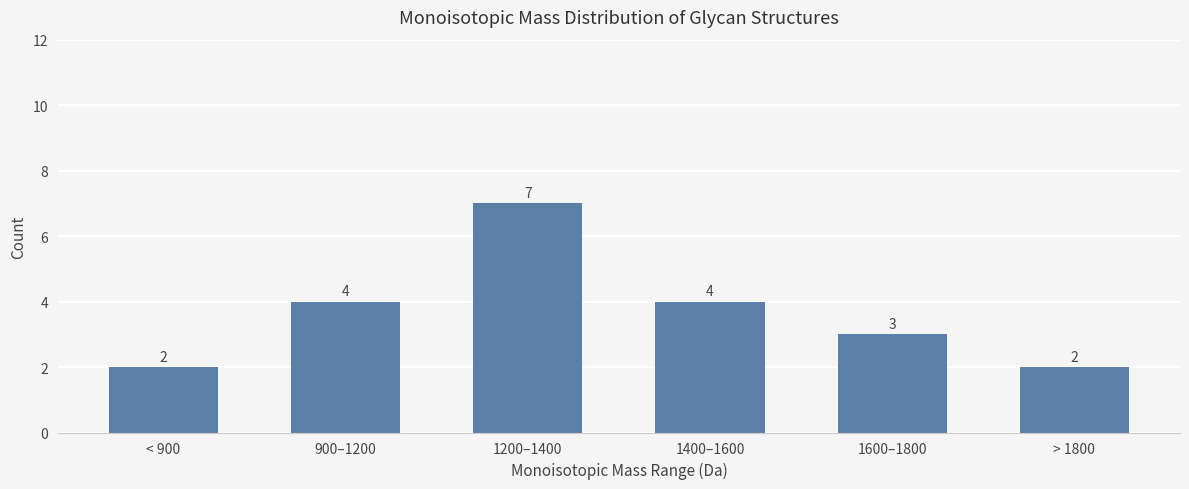

What is the difference between the maximum and second lowest values?

5